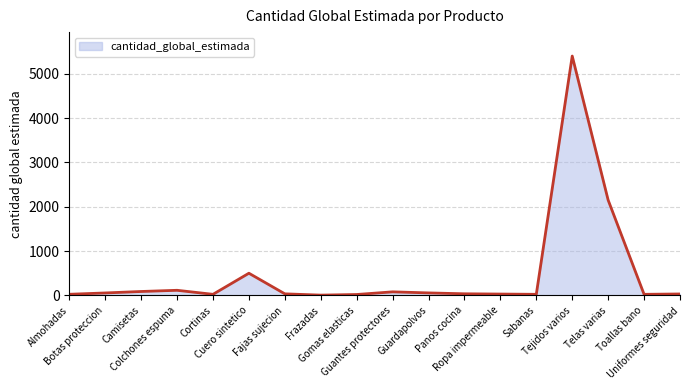

What is the difference between the maximum and minimum values?

5394